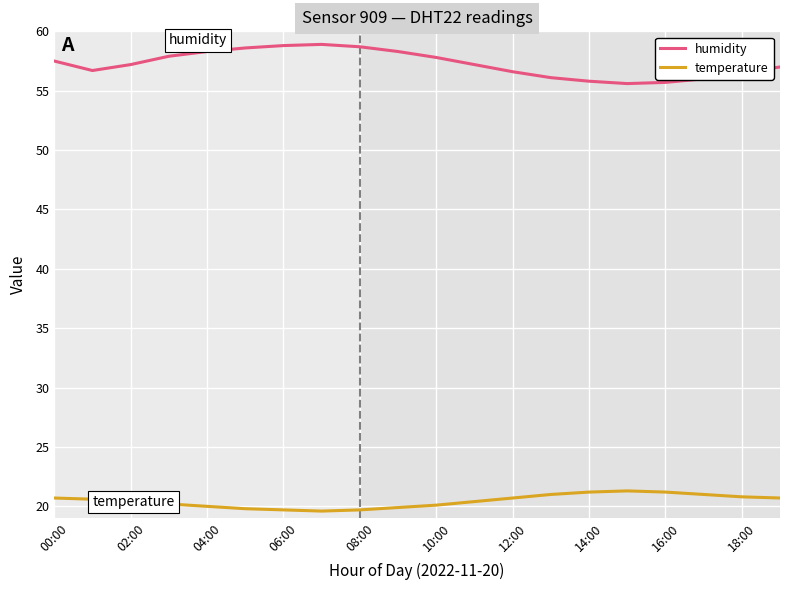

Which series has the largest range (max minus min)?

humidity